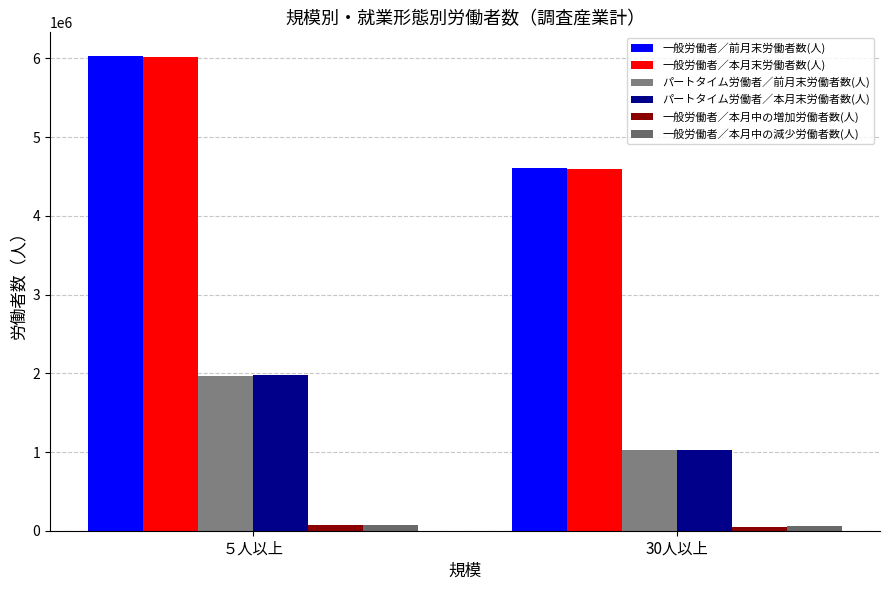

Reading left to right, extract all data points from this chart.

一般労働者／前月末労働者数(人): 6030364	4605400
一般労働者／本月末労働者数(人): 6022095	4596742
パートタイム労働者／前月末労働者数(人): 1969508	1031733
パートタイム労働者／本月末労働者数(人): 1974460	1025631
一般労働者／本月中の増加労働者数(人): 69332	48893
一般労働者／本月中の減少労働者数(人): 77902	57107